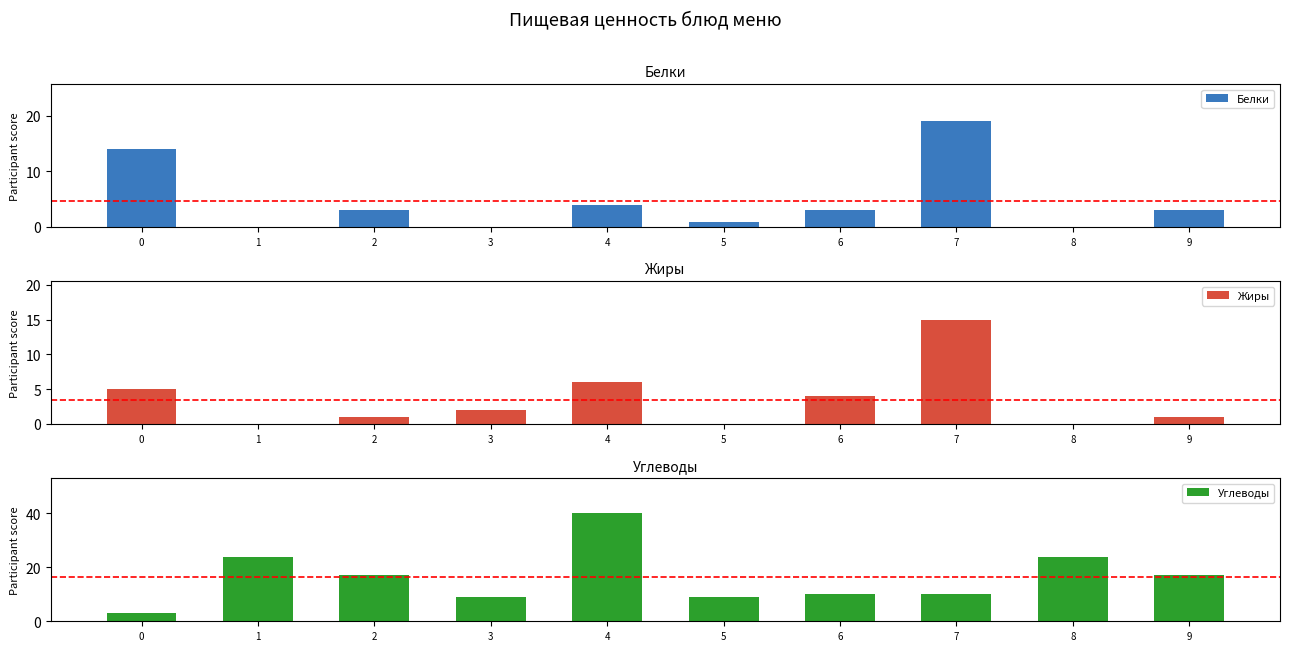

Where is Жиры nearest to the value 7?

4